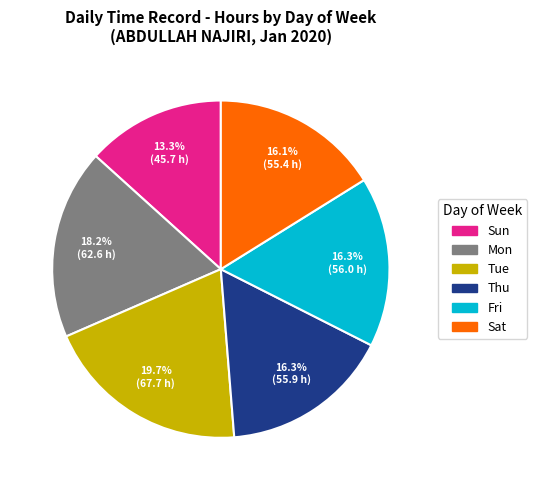

What is the smallest slice in the pie chart?

Sun